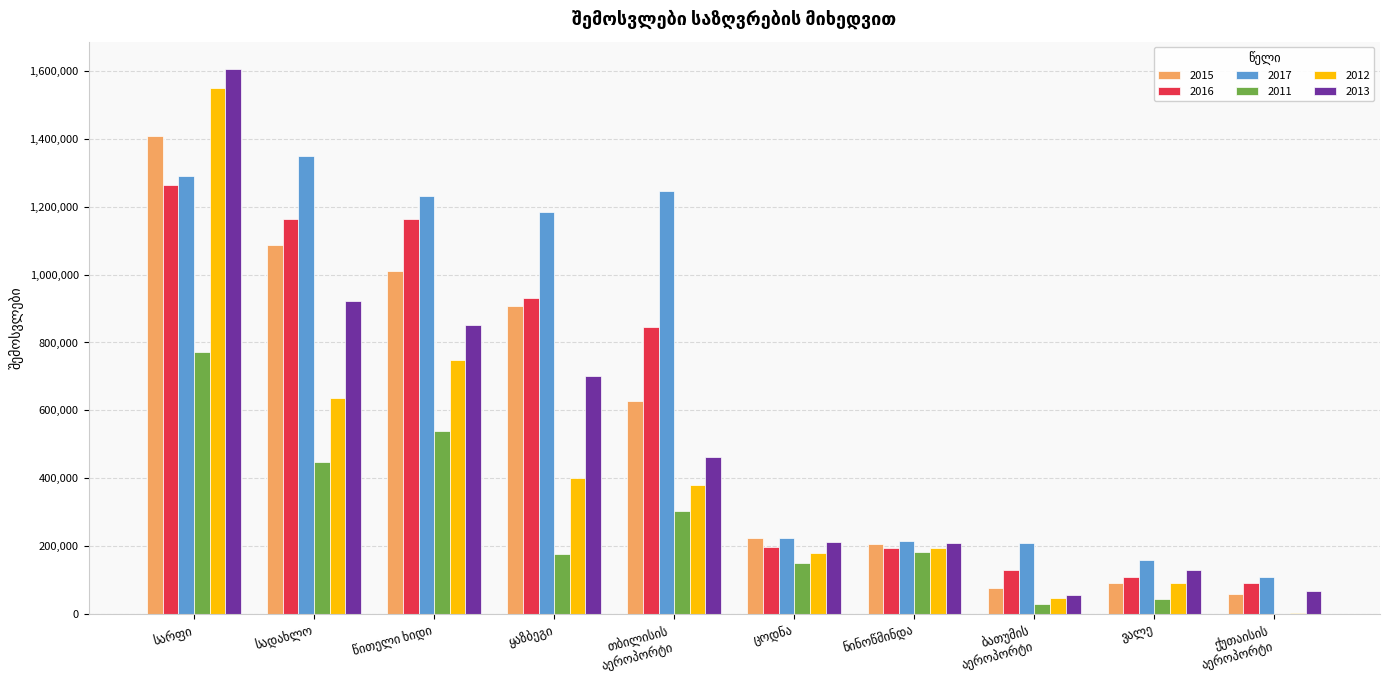

Which series has the largest total across all categories?

2017